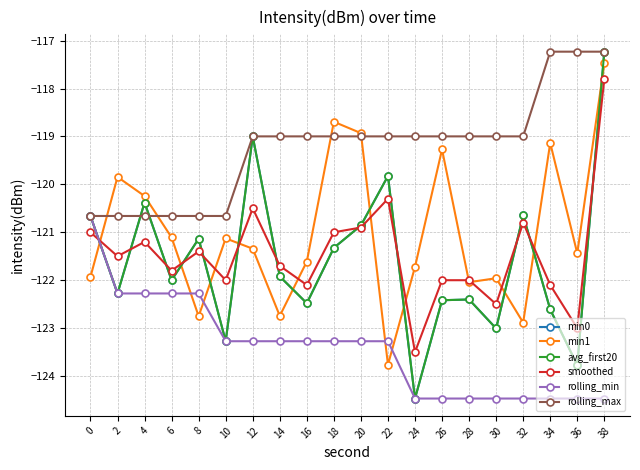

Does the chart have visible grid lines?

Yes